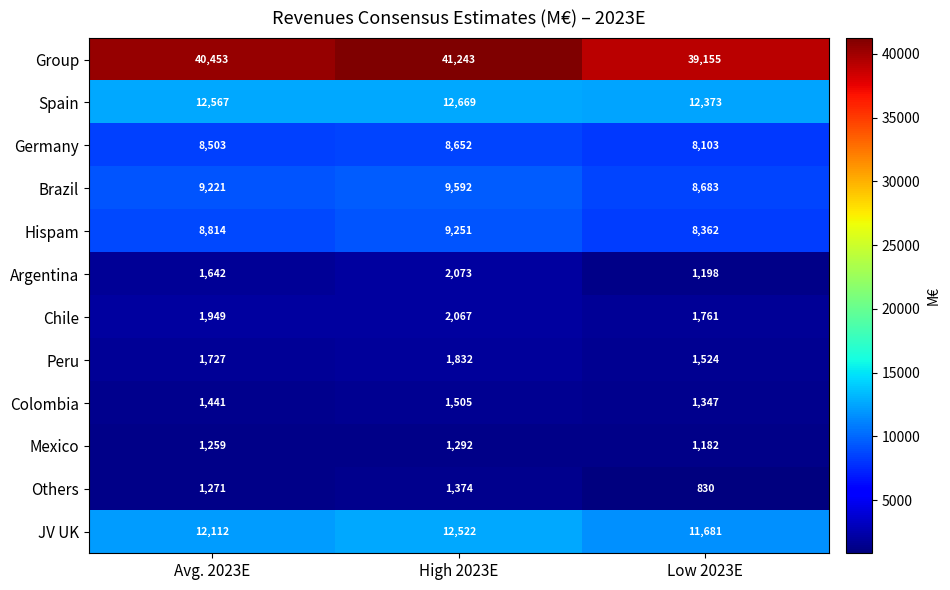

The value of JV UK at Avg. 2023E is 19825. True or false?

False